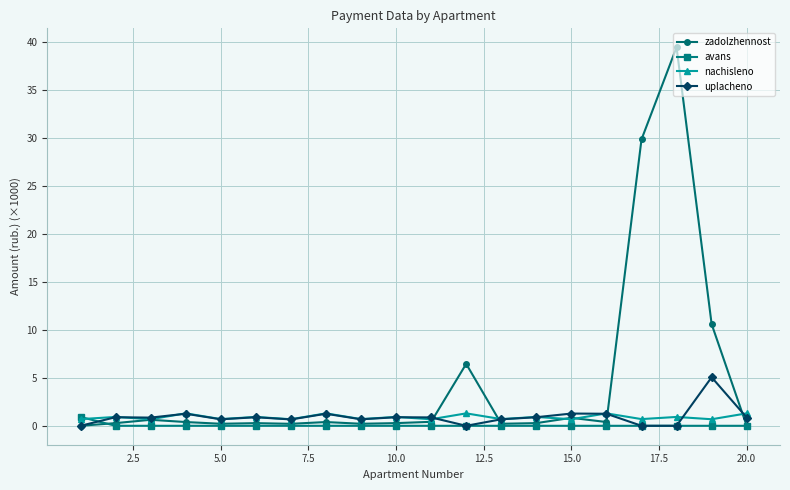

Which series has the largest range (max minus min)?

zadolzhennost